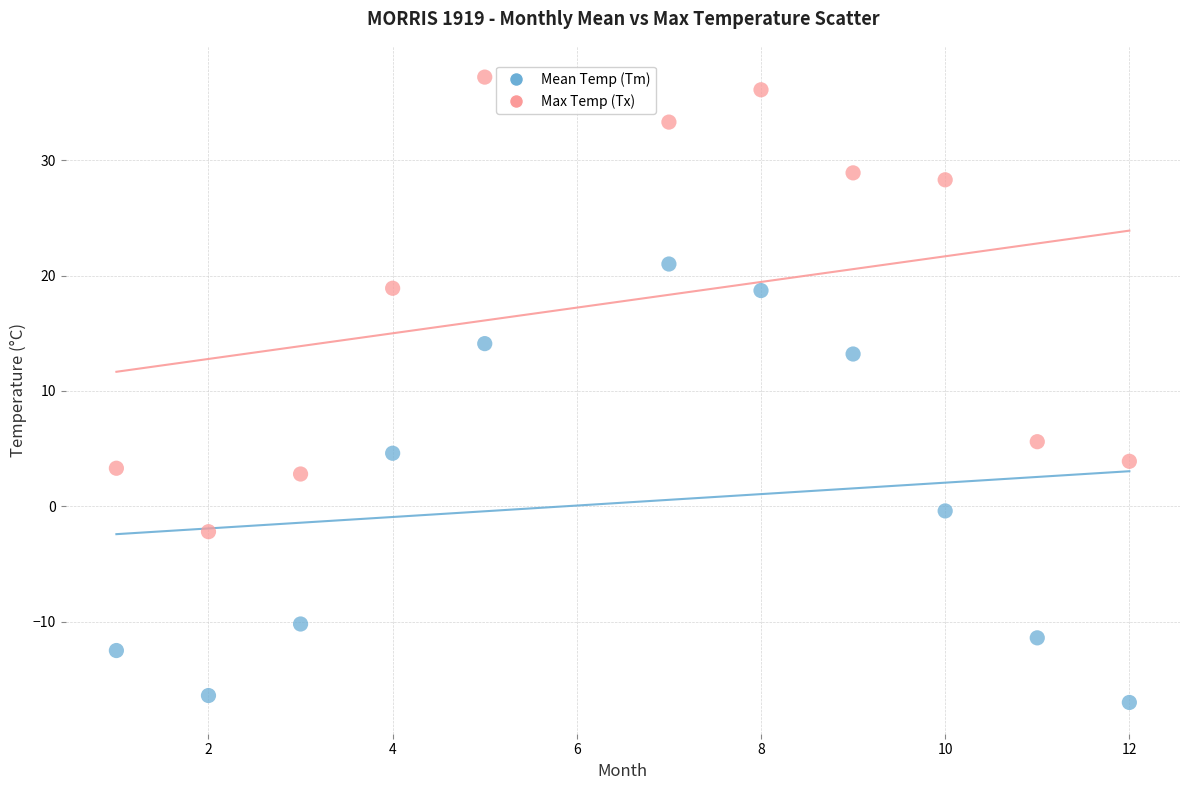

Across all series, what Y value is closest to 10?

13.2